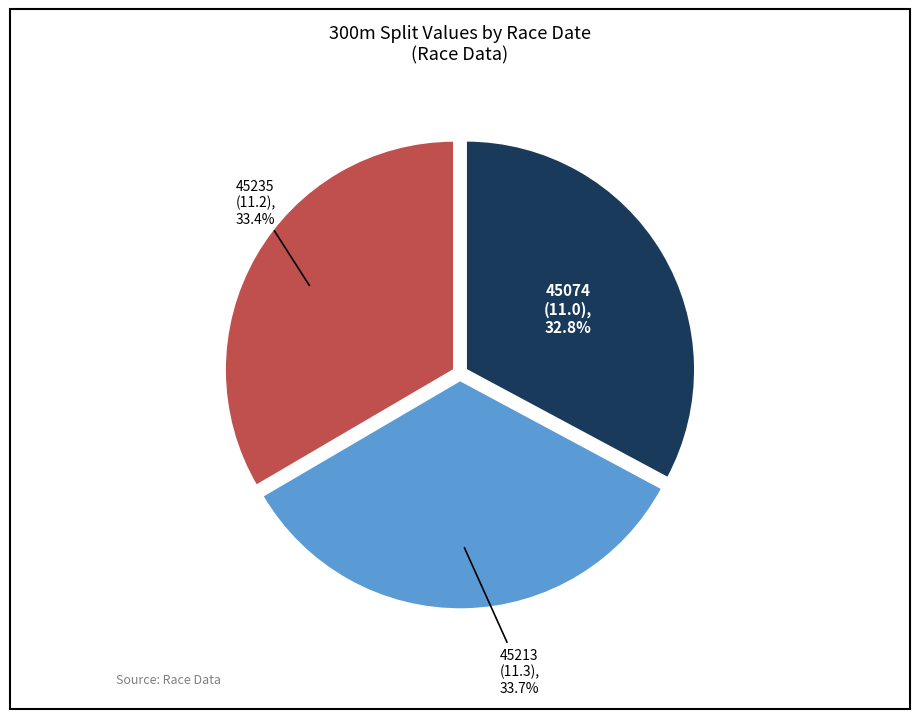

Is there a majority slice in this chart?

No